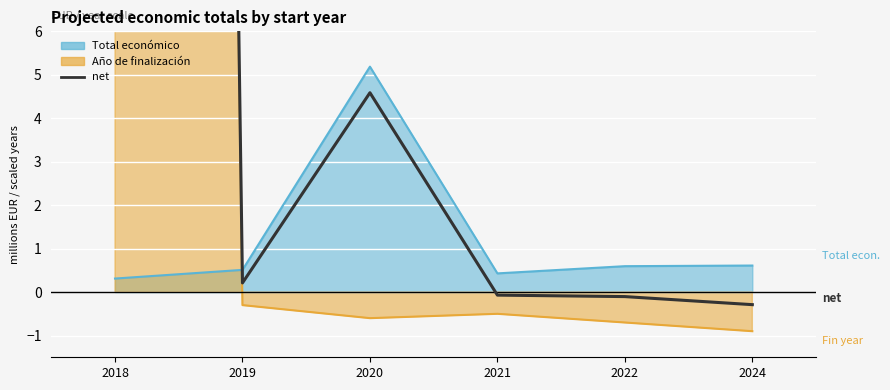

What is the value of the 6th point from the left?

-0.3